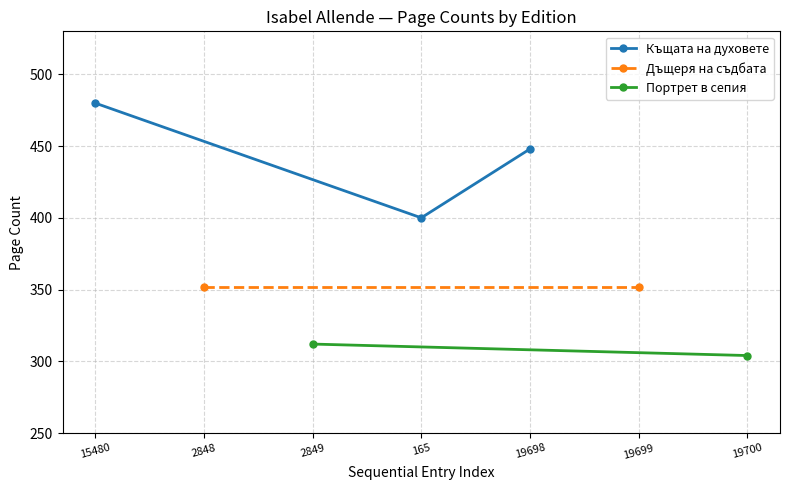

Does the chart display data point markers on the line(s)?

Yes